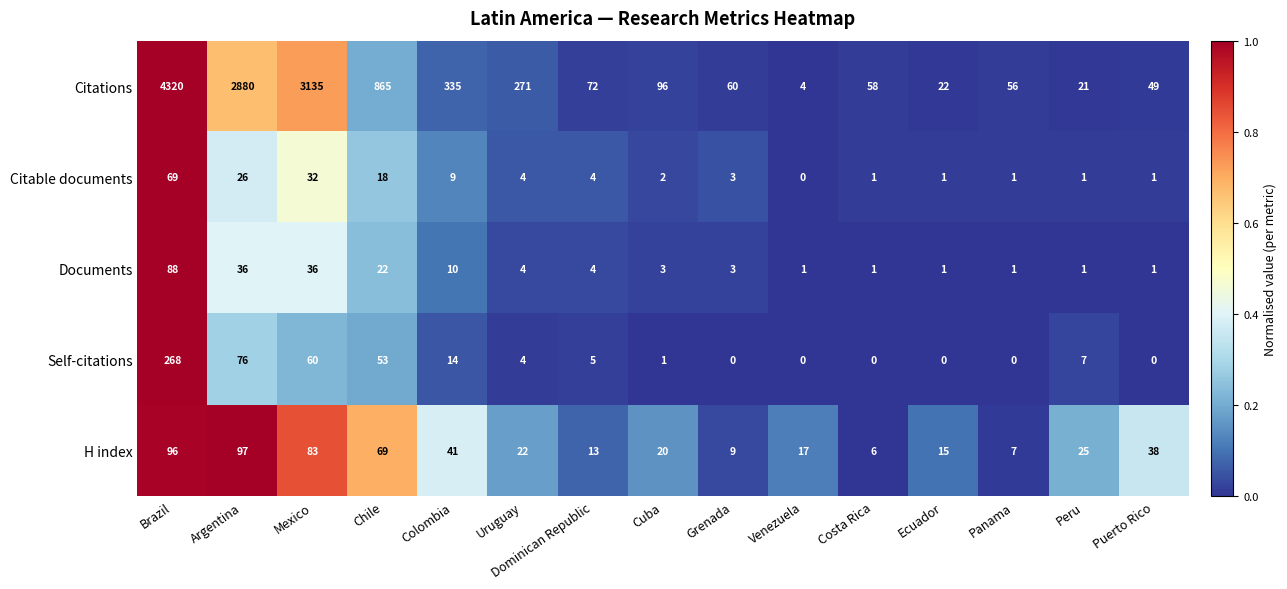

Between Uruguay and Ecuador, which series saw the biggest shift?

Citations